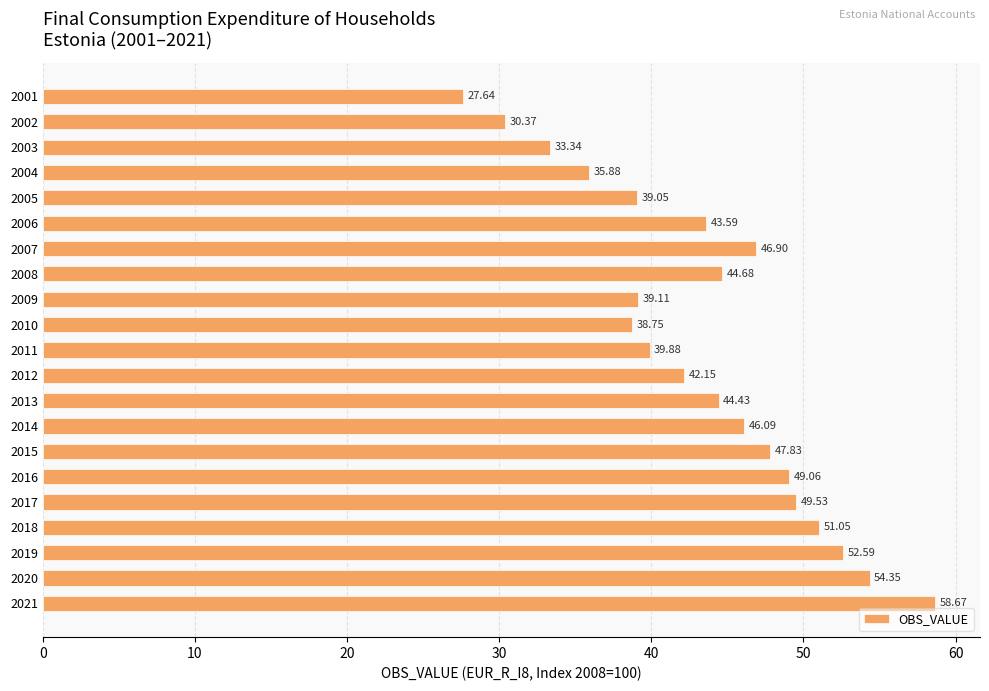

What is the sum of all values?

914.9